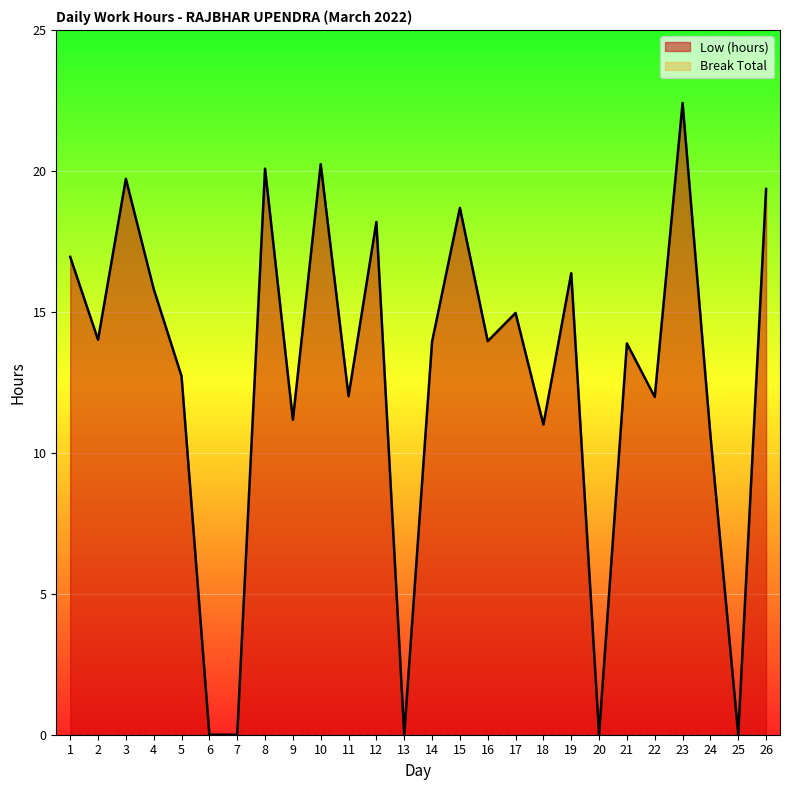

At which category does the chart reach its peak across all series?

23